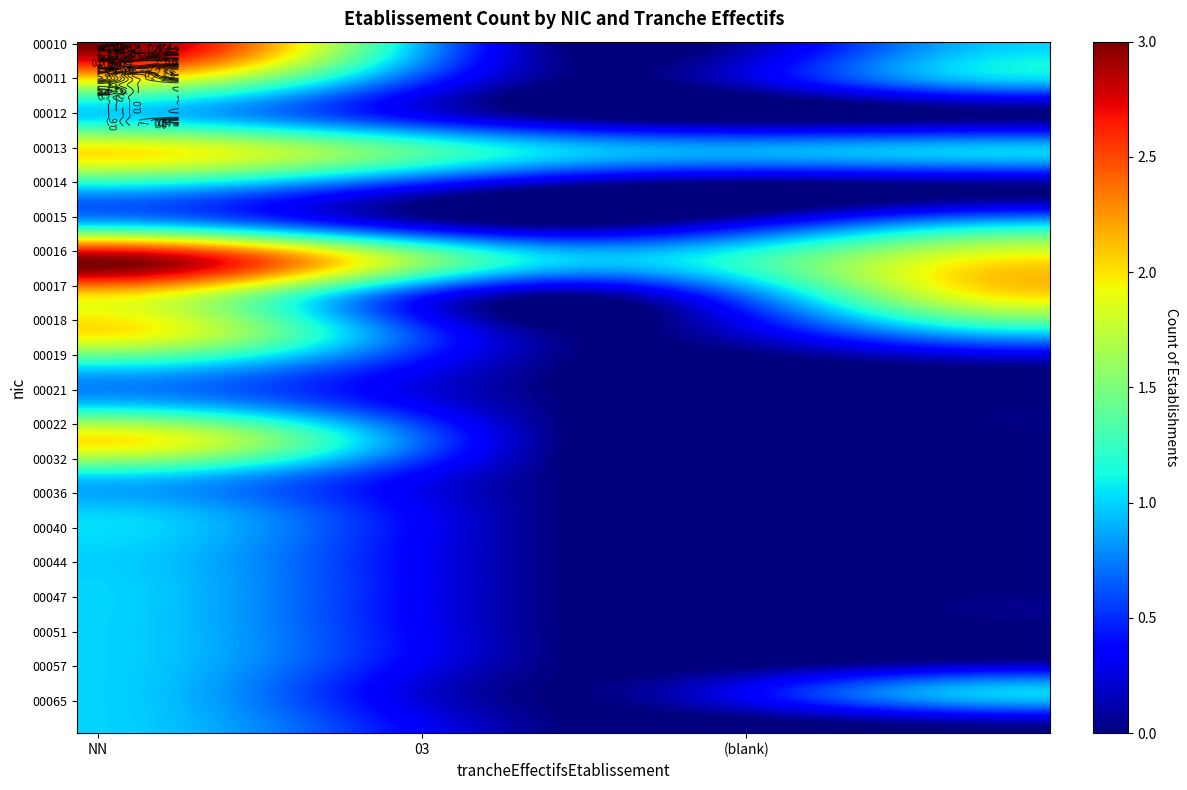

Rank the series at  from lowest to highest value.

00012, 00014, 00019, 00021, 00022, 00032, 00036, 00040, 00044, 00047, 00051, 00065, 00010, 00011, 00013, 00015, 00018, 00057, 00016, 00017